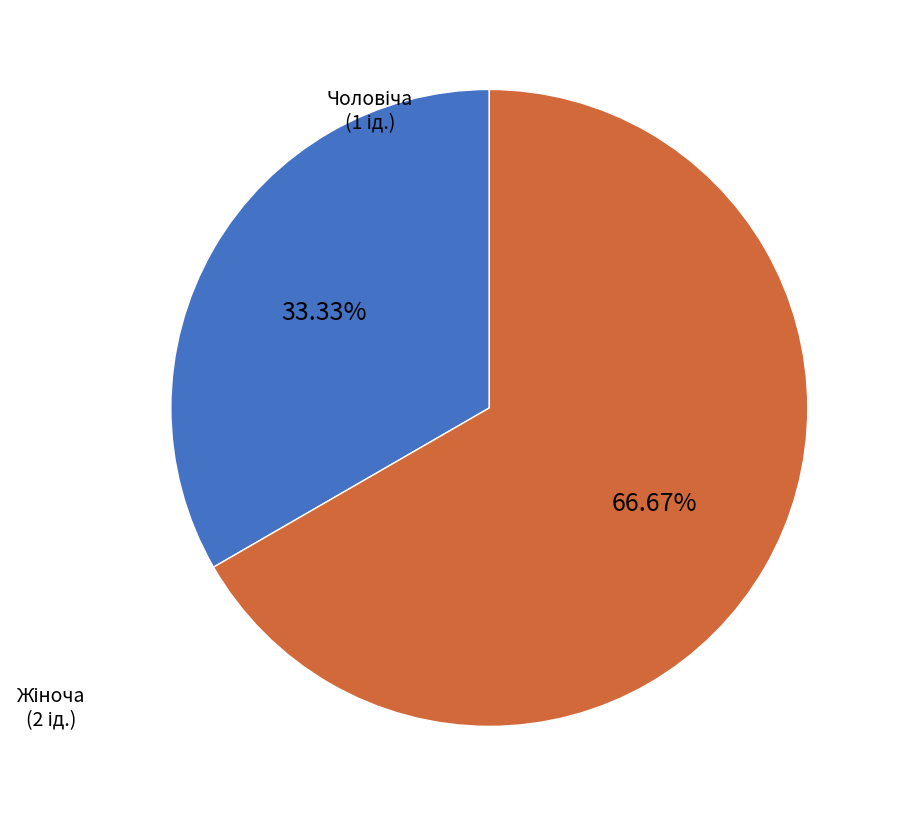

How many segments does this pie chart have?

2